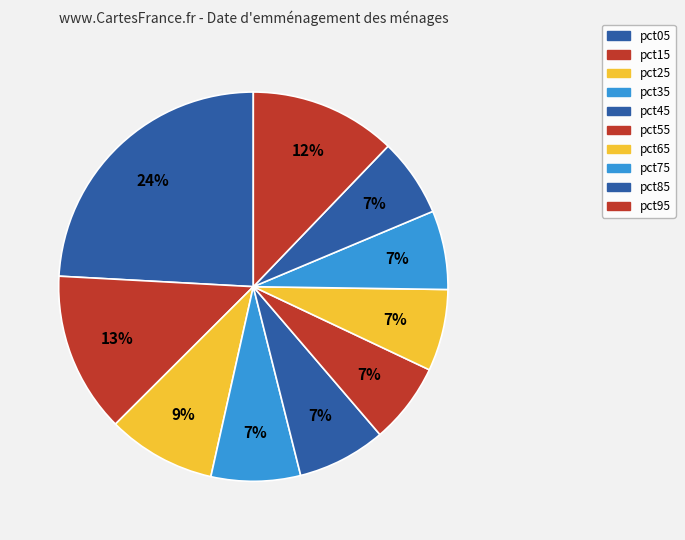

Count the number of slices in the pie.

10